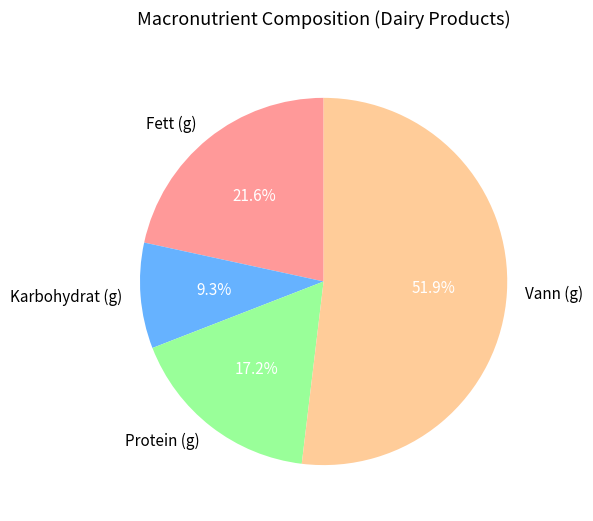

What portion of the pie excludes Fett (g)?

78.4%